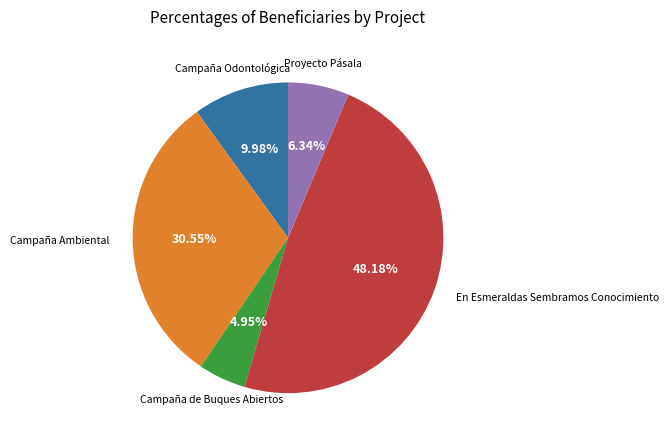

To the nearest percent, what is the average slice percentage?

20%